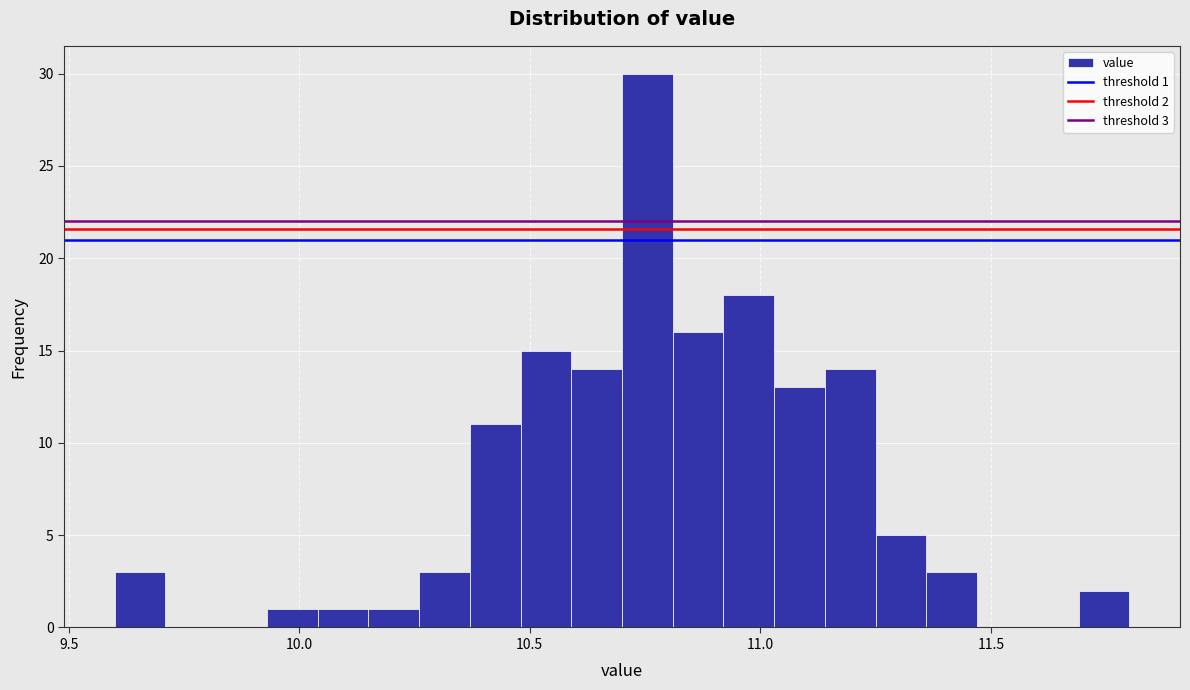

Around what value on the x-axis is the tallest bar? Give the approximate position of its centre, as read against the axis.

10.75